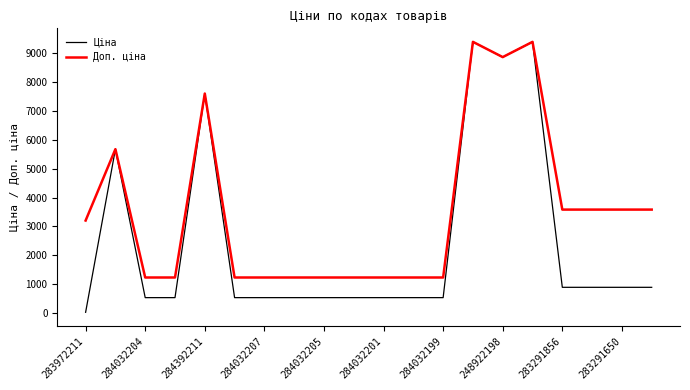

What is the lowest value of the Доп. ціна series?

1235.4